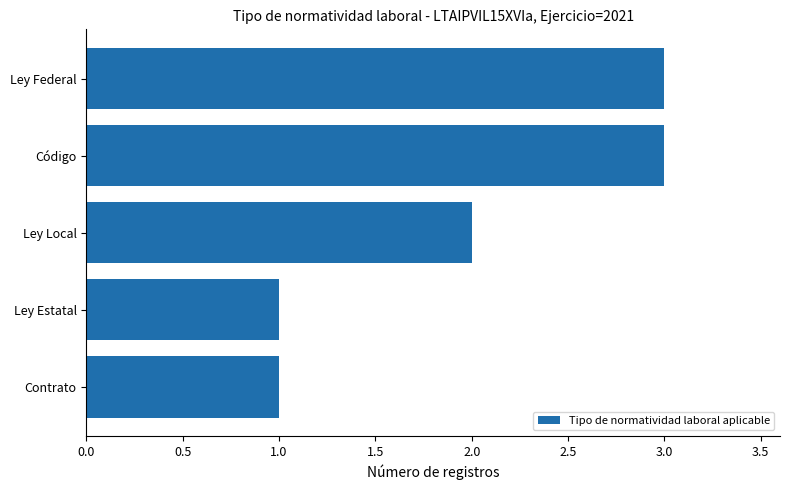

Is it true that the value at Contrato is 0?

False